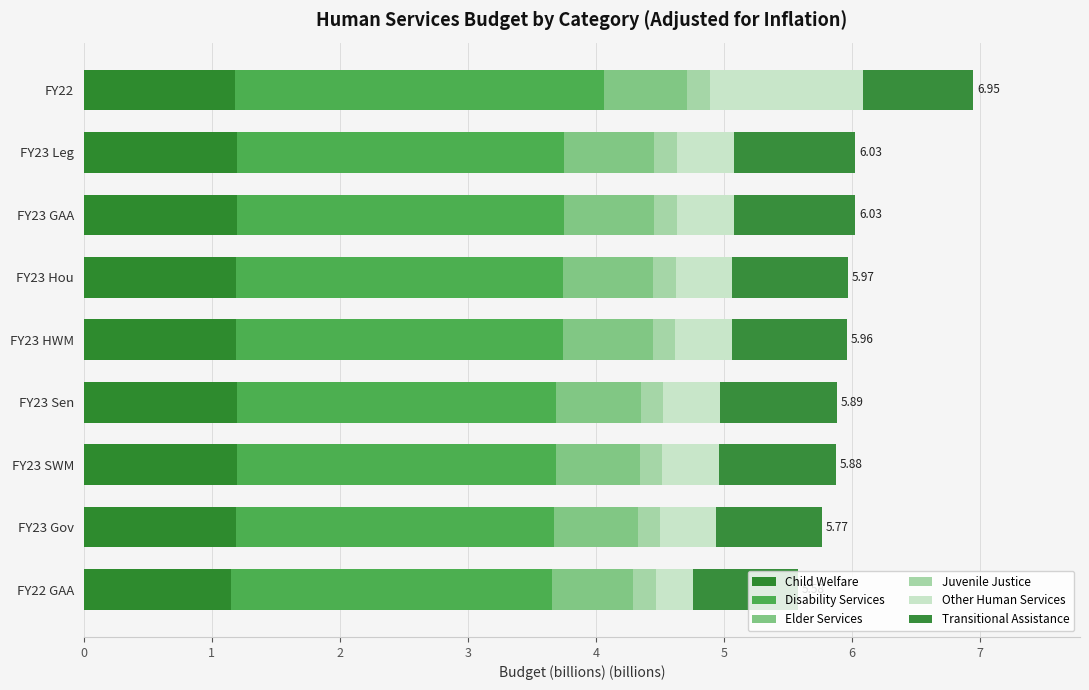

How many series are shown in this chart?

6